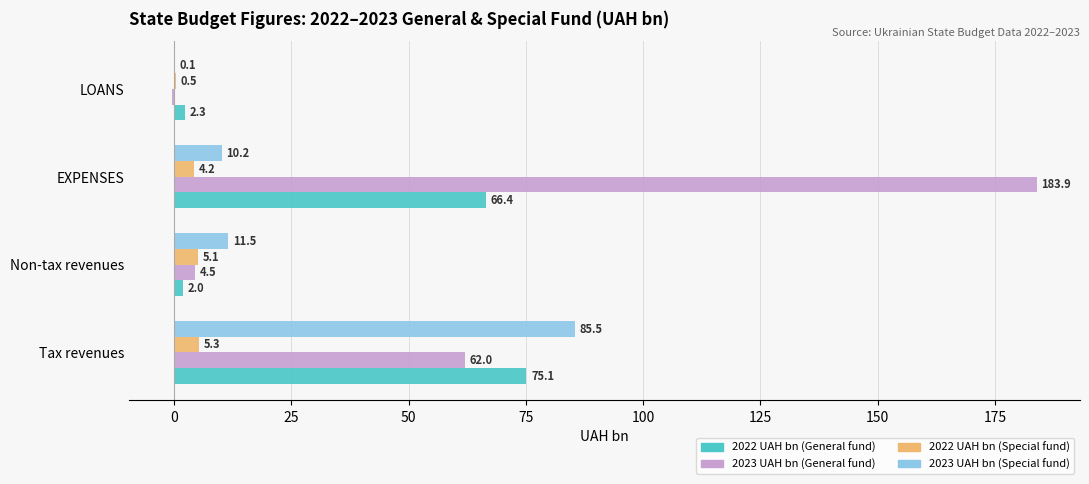

At which label is 2023 UAH bn (Special fund) closest to 42?

Non-tax revenues